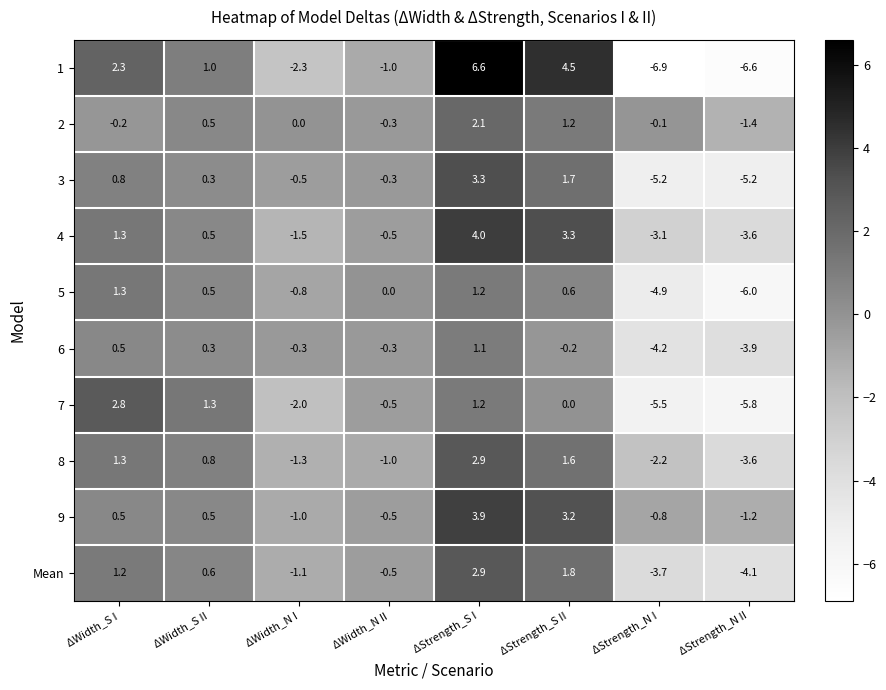

Where does the 2 series first go above 0?

ΔWidth_S II